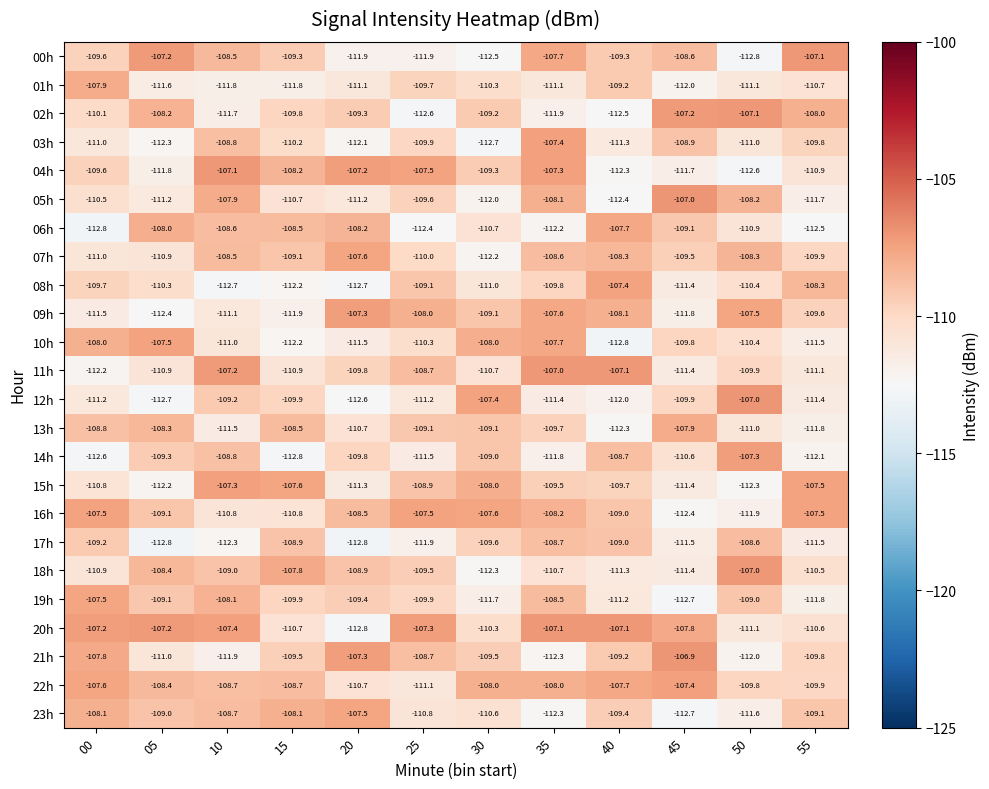

True or false: 11h has a value of -109.9 at 50.

True